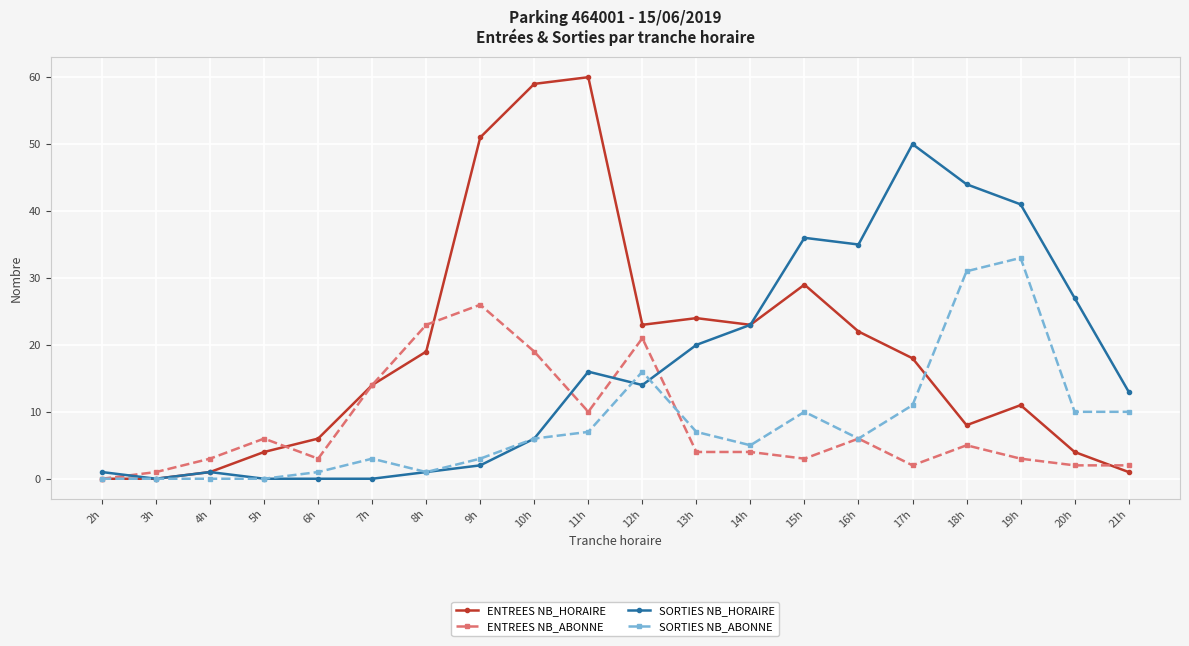

Read the ENTREES NB_HORAIRE value at 5h, to the nearest 5.

5